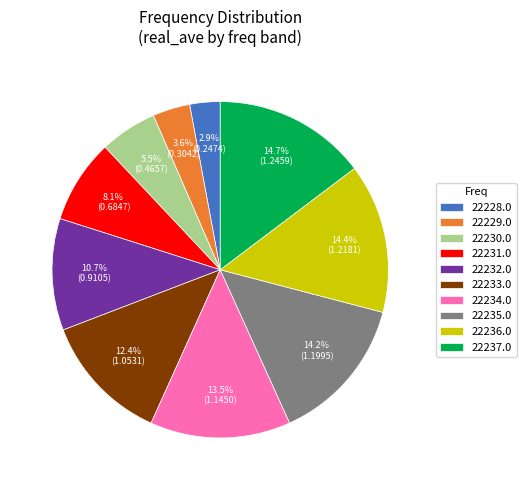

The 22228.0 slice represents 19% of the pie. True or false?

False